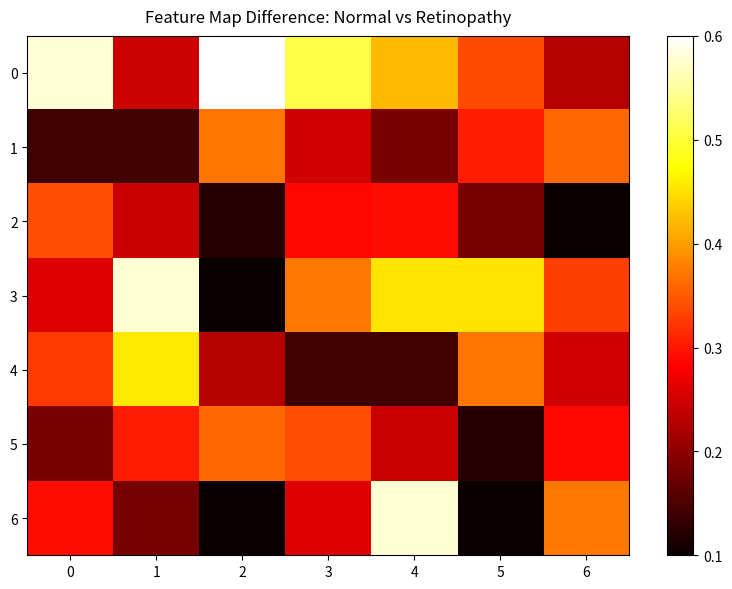

Reading right to left, transcribe all the data shown in this chart.

0: 6=3.0	5=5.0	4=6.4	3=7.9	2=9.4	1=3.4	0=9.1
1: 6=5.3	5=4.4	4=2.3	3=3.4	2=5.5	1=1.6	0=1.6
2: 6=0.9	5=2.3	4=4.2	3=4.1	2=1.2	1=3.3	0=5.0
3: 6=4.8	5=6.9	4=6.9	3=5.6	2=0.9	1=9.1	0=3.6
4: 6=3.4	5=5.5	4=1.6	3=1.6	2=3.0	1=7.0	0=4.7
5: 6=4.1	5=1.2	4=3.3	3=5.0	2=5.3	1=4.4	0=2.3
6: 6=5.6	5=0.9	4=9.1	3=3.6	2=0.9	1=2.3	0=4.2